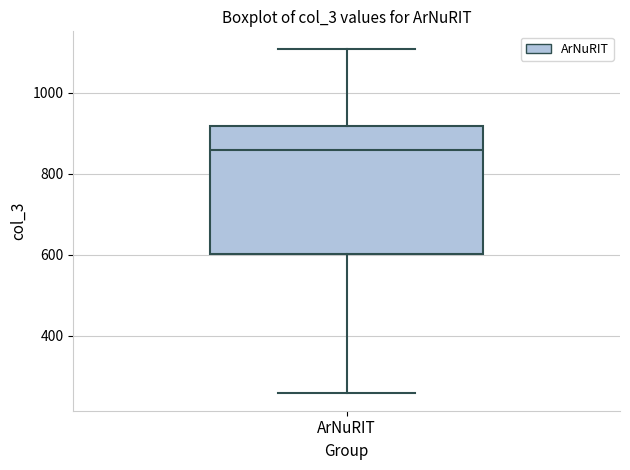

Where does the median line of the box for ArNuRIT sit on the y-axis? The values are not printed on the chart, so give them approximately, as read against the axis.

860